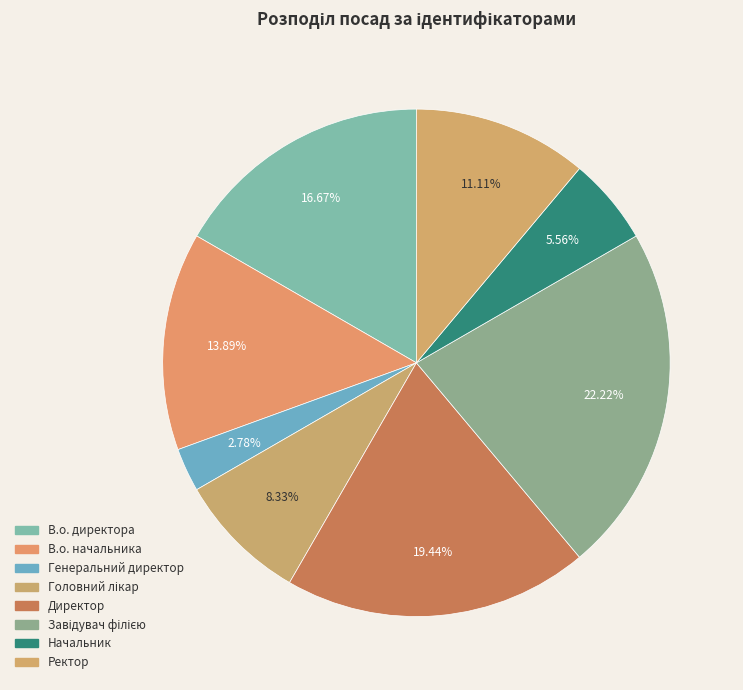

Rank the categories by value from lowest to highest.

Генеральний директор, Начальник, Головний лікар, Ректор, В.о. начальника, В.о. директора, Директор, Завідувач філією